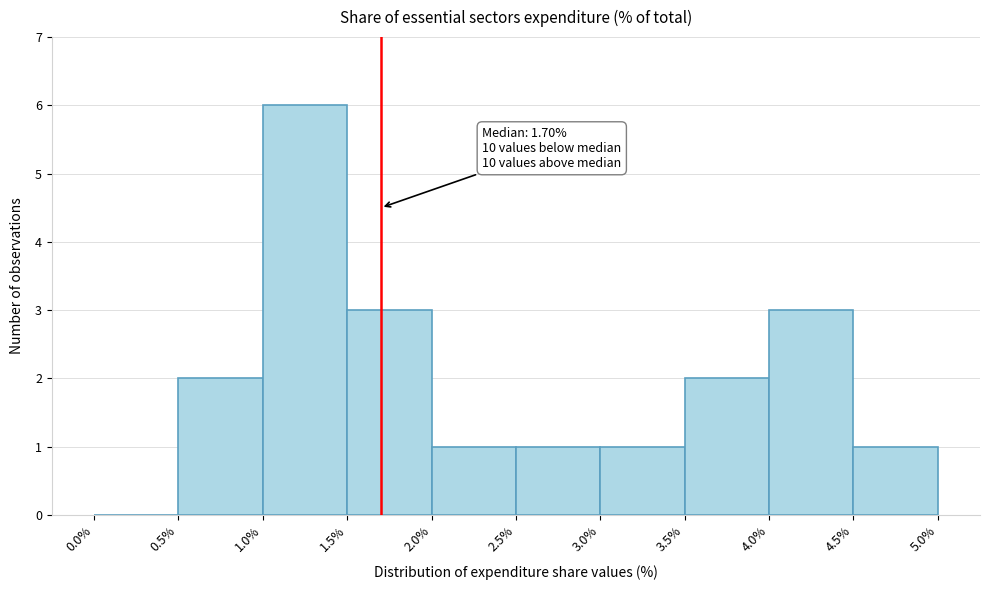

Over which range of the x-axis is the bar tallest?

1.0% to 1.5%